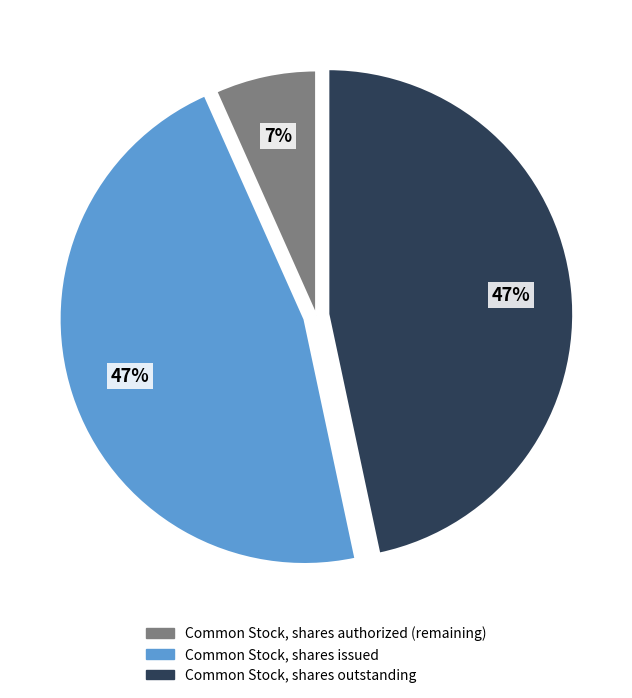

What is the ratio of the value at Common Stock, shares authorized to the value at Common Stock, shares outstanding?

0.1